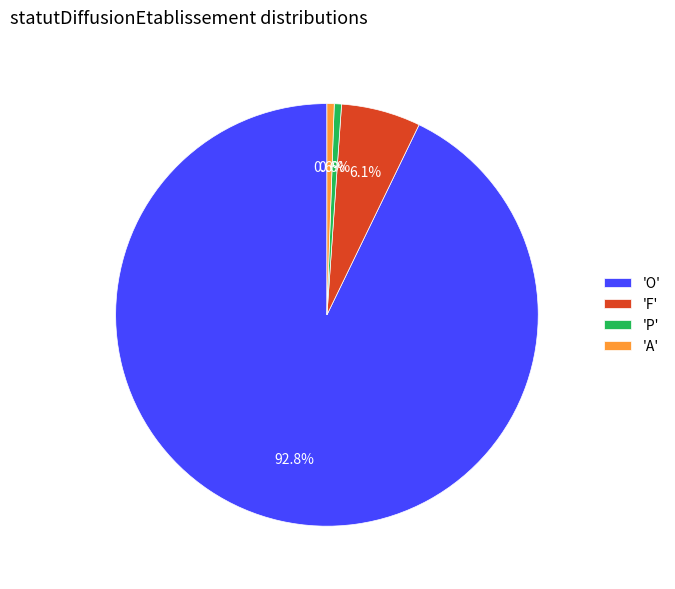

What is the majority slice?

'O'